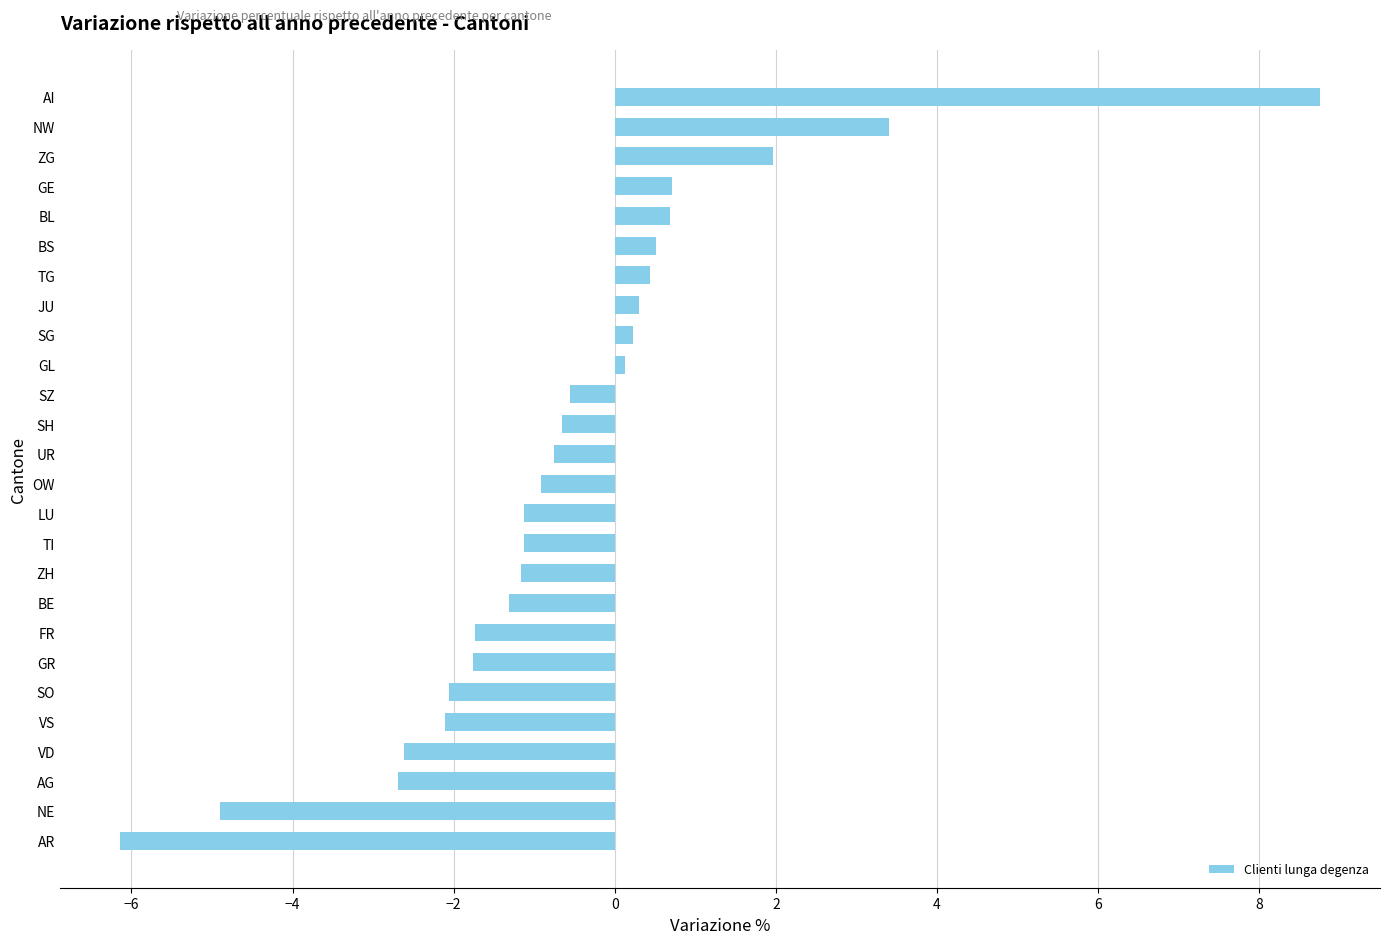

The chart shows a value of -1.8 at GR. True or false?

True